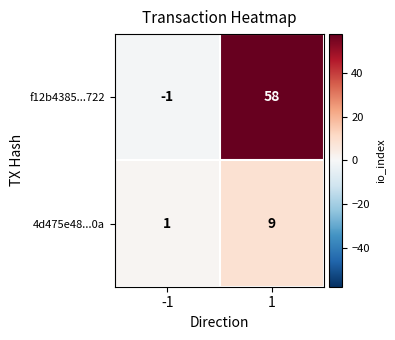

What is the sum of the f12b4385...722 values at 1 and -1?

57